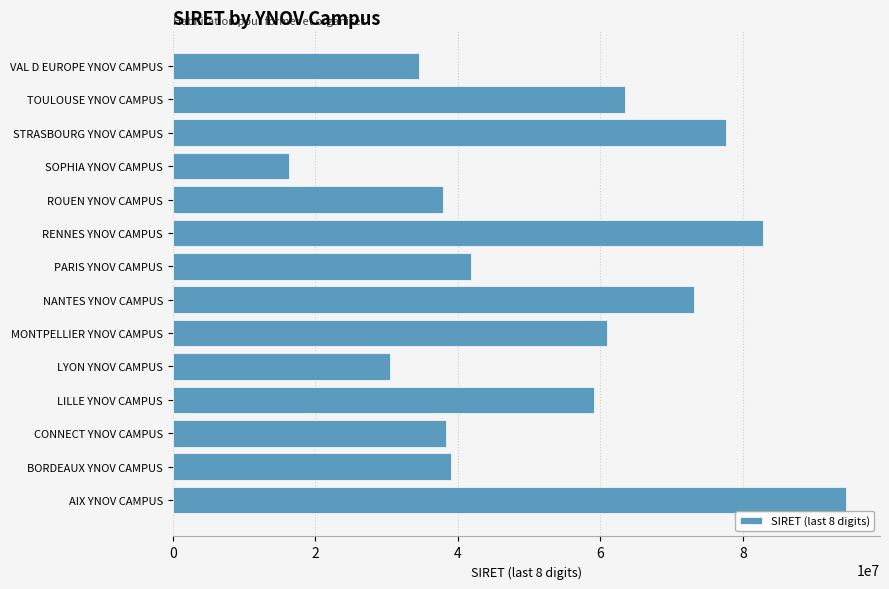

Reading bottom to top, transcribe all the data shown in this chart.

94500033	39000036	38300017	59100023	30500036	60900034	73200033	41900051	82800025	37900033	16300016	77600029	63400035	34600024